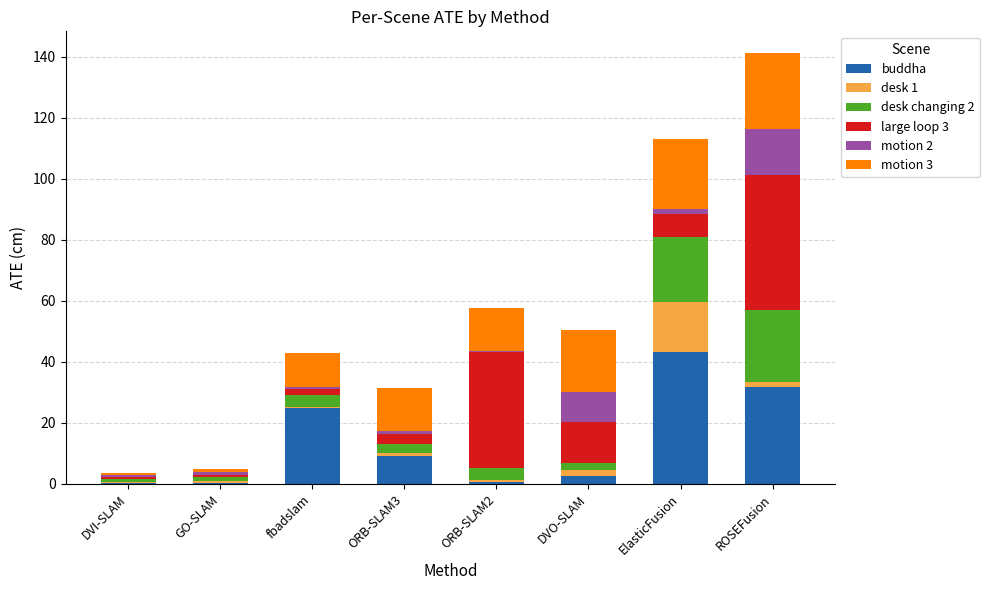

What are all the series names shown in the legend?

buddha, desk 1, desk changing 2, large loop 3, motion 2, motion 3